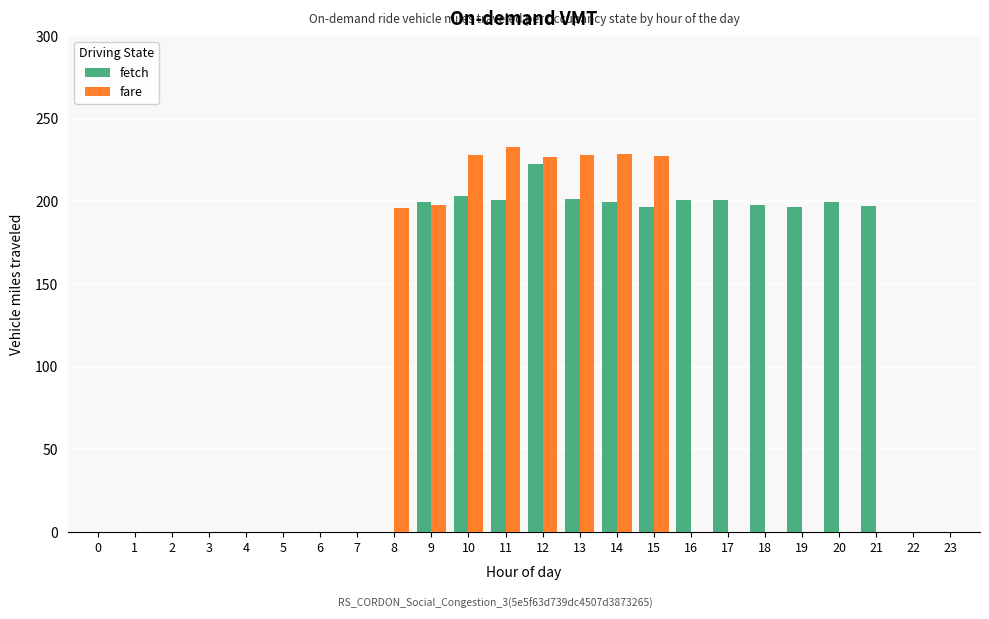

Which series changed the most between 16 and 22?

fetch